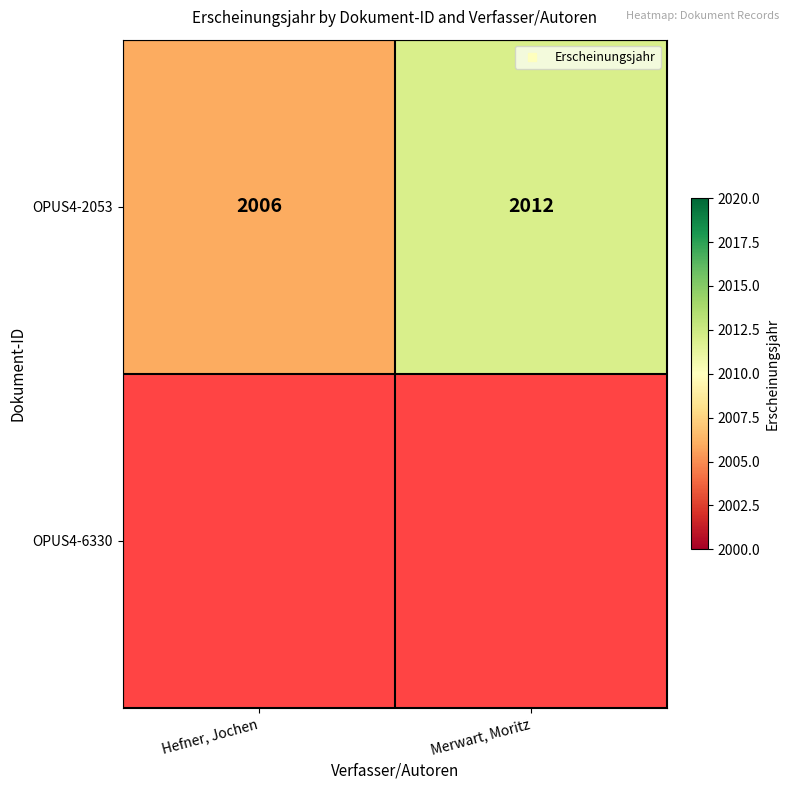

The value of OPUS4-2053 at Hefner, Jochen is 2006.0. True or false?

True